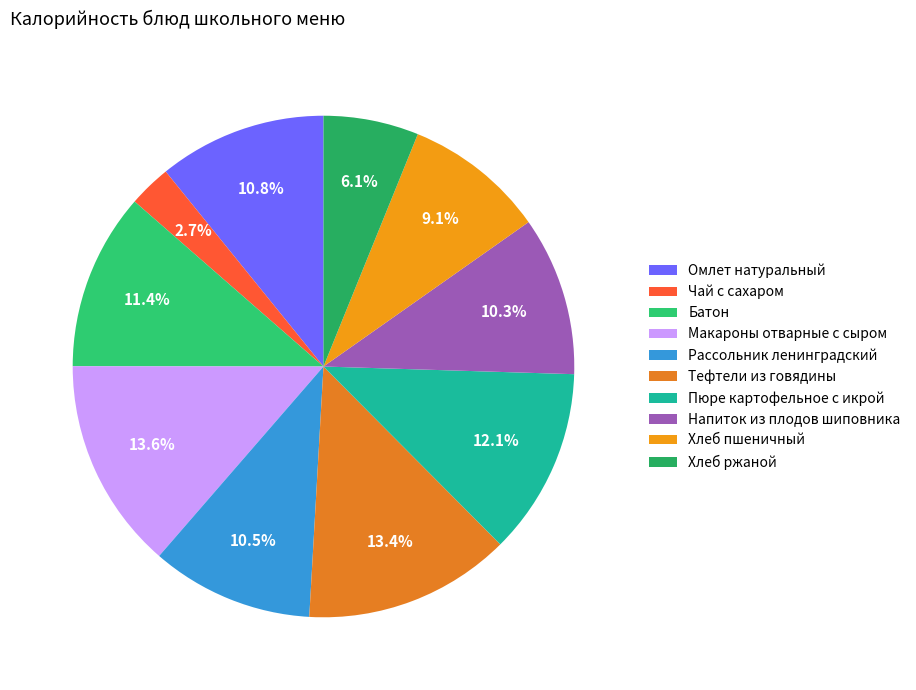

True or false: Макароны отварные с сыром accounts for 23% of the total.

False